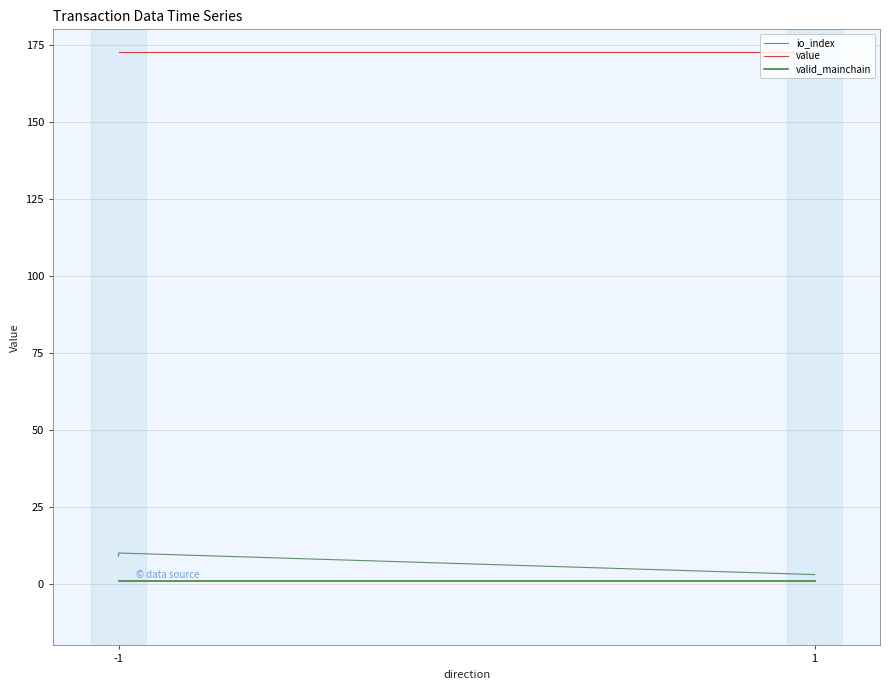

True or false: valid_mainchain and value cross at least once.

False